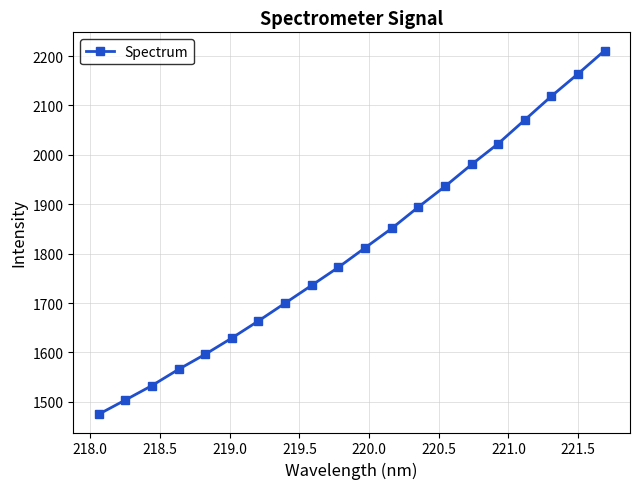

What is the average value?

1811.8